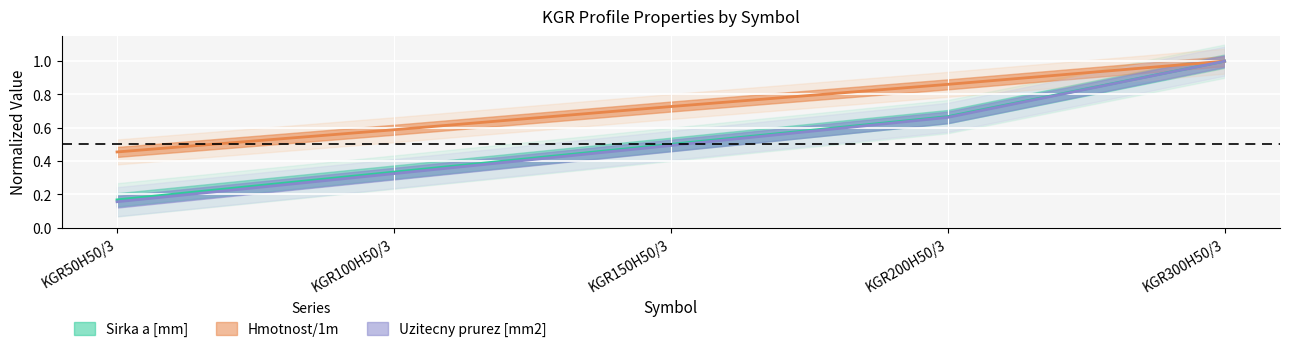

What is the smallest value displayed?

0.2